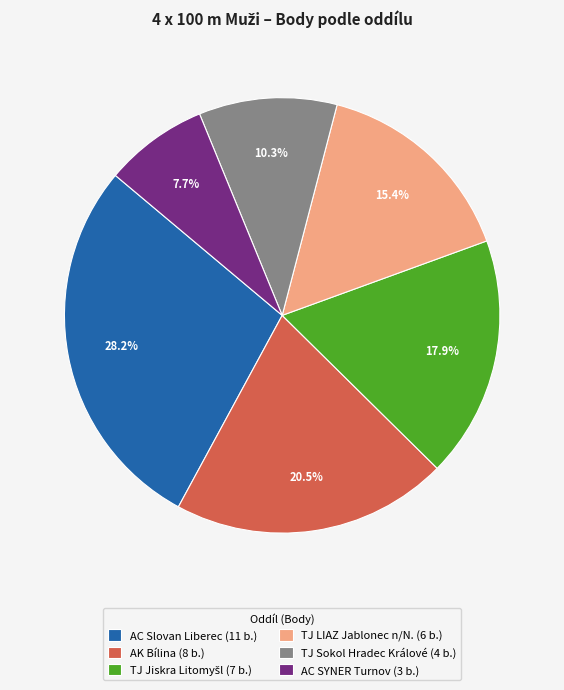

Is it true that AC Slovan Liberec is 28% of the pie?

True